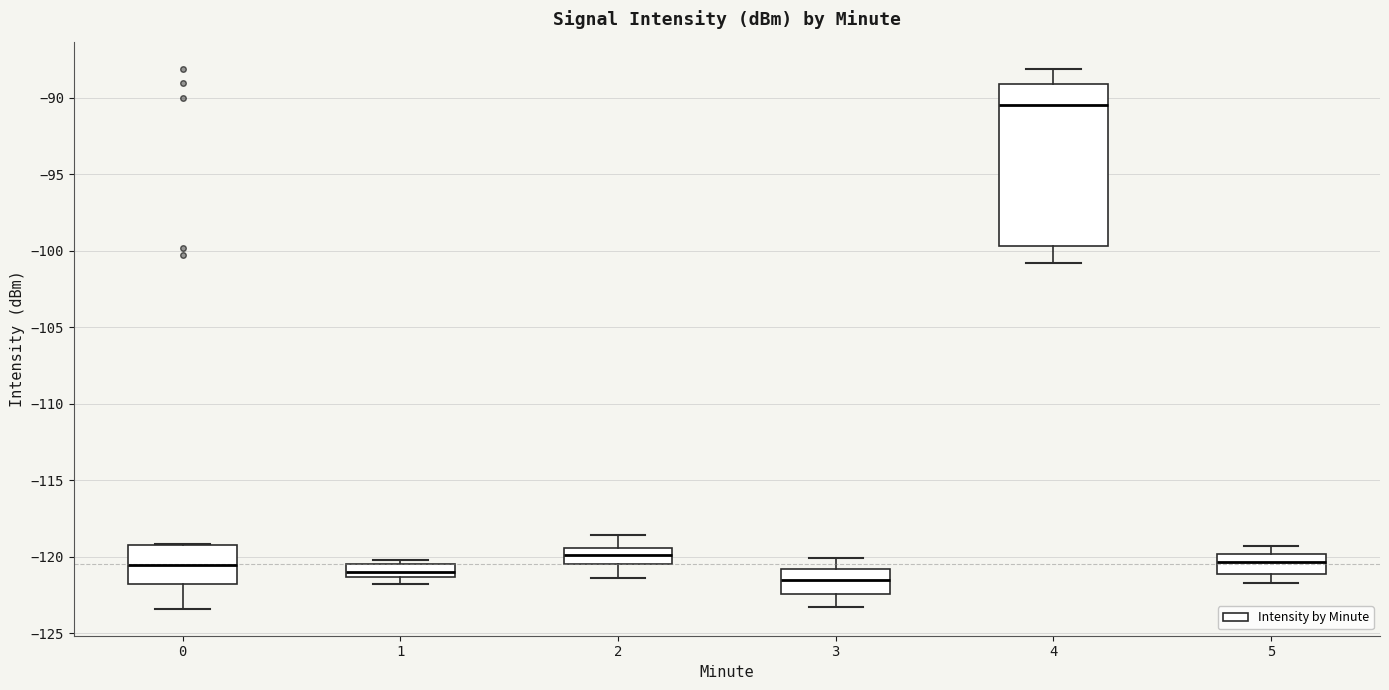

Which box is the tallest, from its lower edge to its upper edge?

4